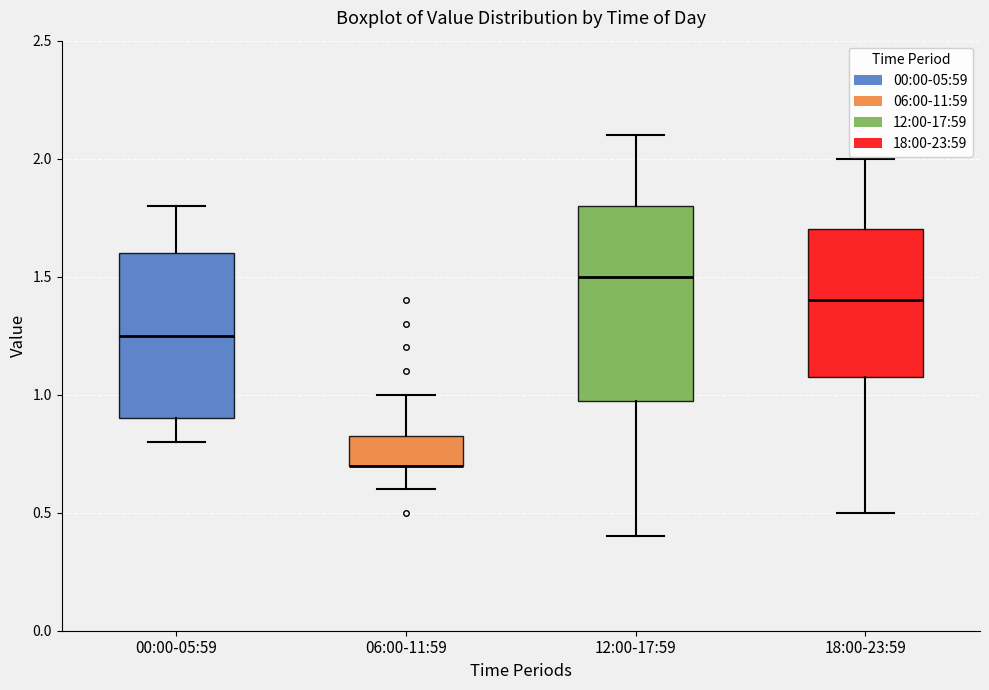

Reading left to right, read every box against the y-axis: the position of its median line, the range the box covers, and the ends of its whiskers. The values are not printed on the chart, so give them approximately, as read against the axis.

00:00-05:59: median 1.25, box 0.90 to 1.60, whiskers 0.80 to 1.80
06:00-11:59: median 0.70 (drawn on the box's lower edge), box 0.70 to 0.85, whiskers 0.60 to 1.00
12:00-17:59: median 1.50, box 1.00 to 1.80, whiskers 0.40 to 2.10
18:00-23:59: median 1.40, box 1.10 to 1.70, whiskers 0.50 to 2.00